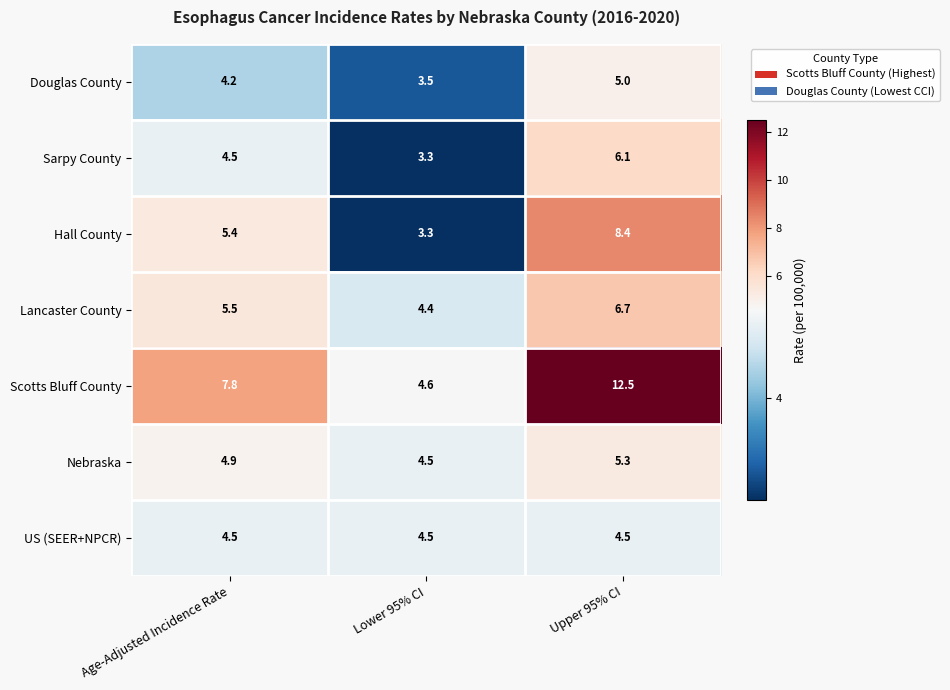

The value of Scotts Bluff County at Age-Adjusted Incidence Rate is 7.8. True or false?

True